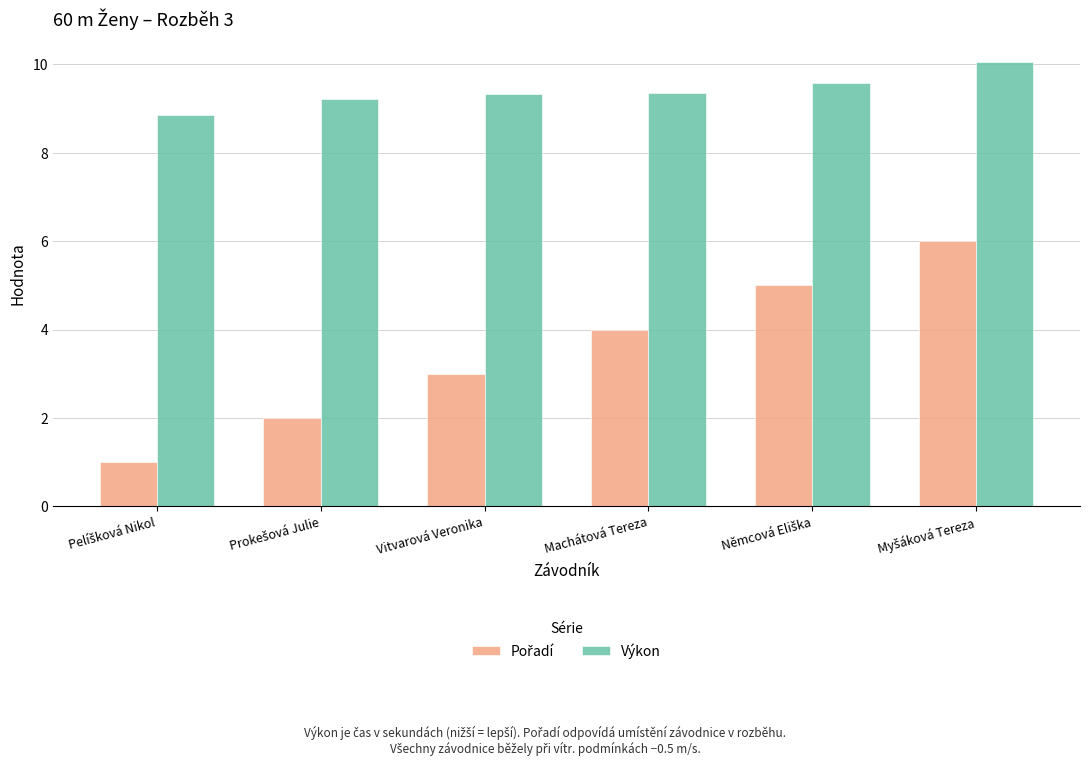

The value of Výkon at Vitvarová Veronika is 5.1. True or false?

False